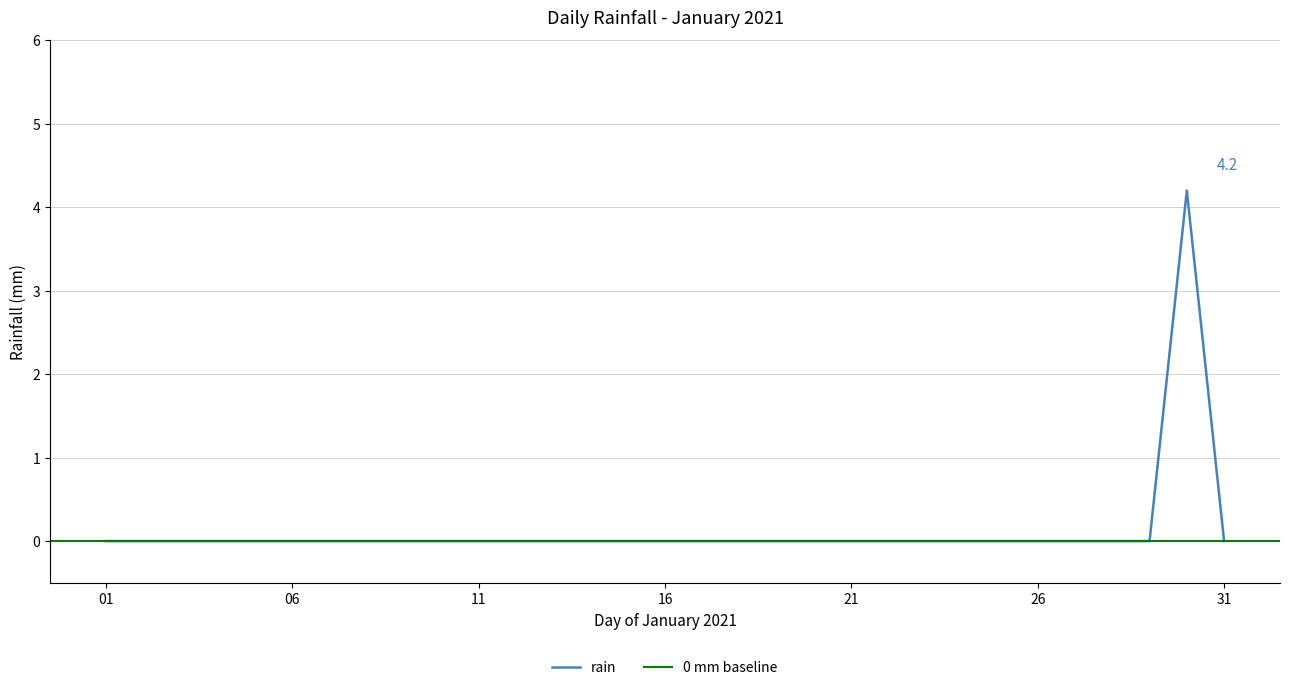

True or false: the data has more than 1 interior local peaks.

False